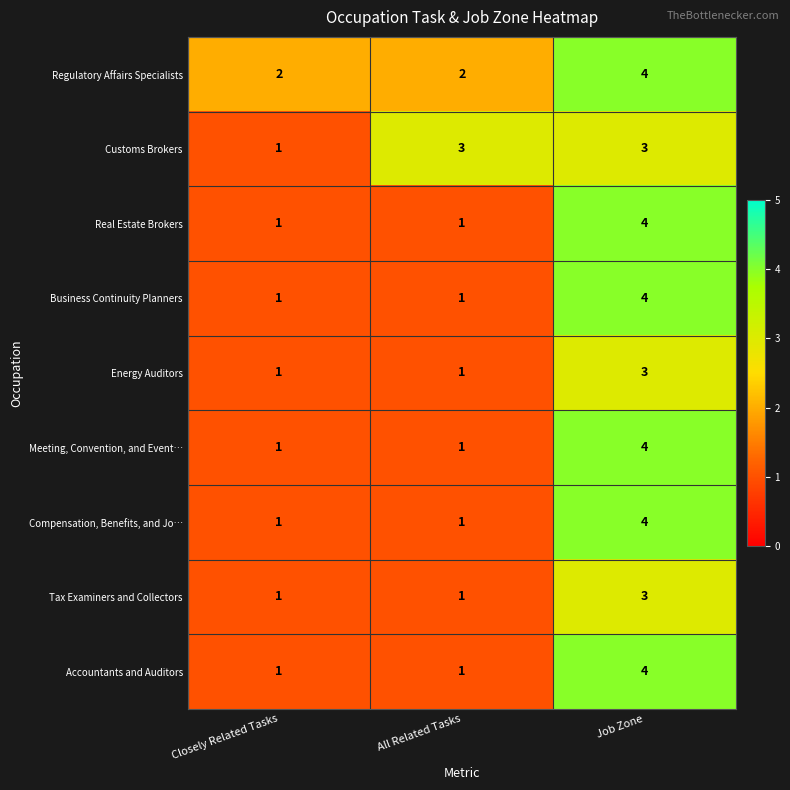

At which category is the sum across all series the highest?

Job Zone